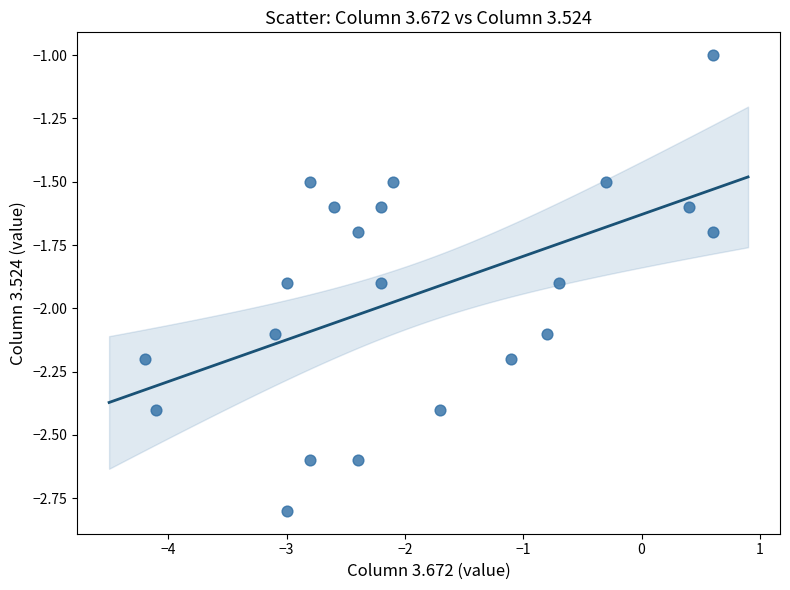

What is the range of Y values (max minus min)?

1.8